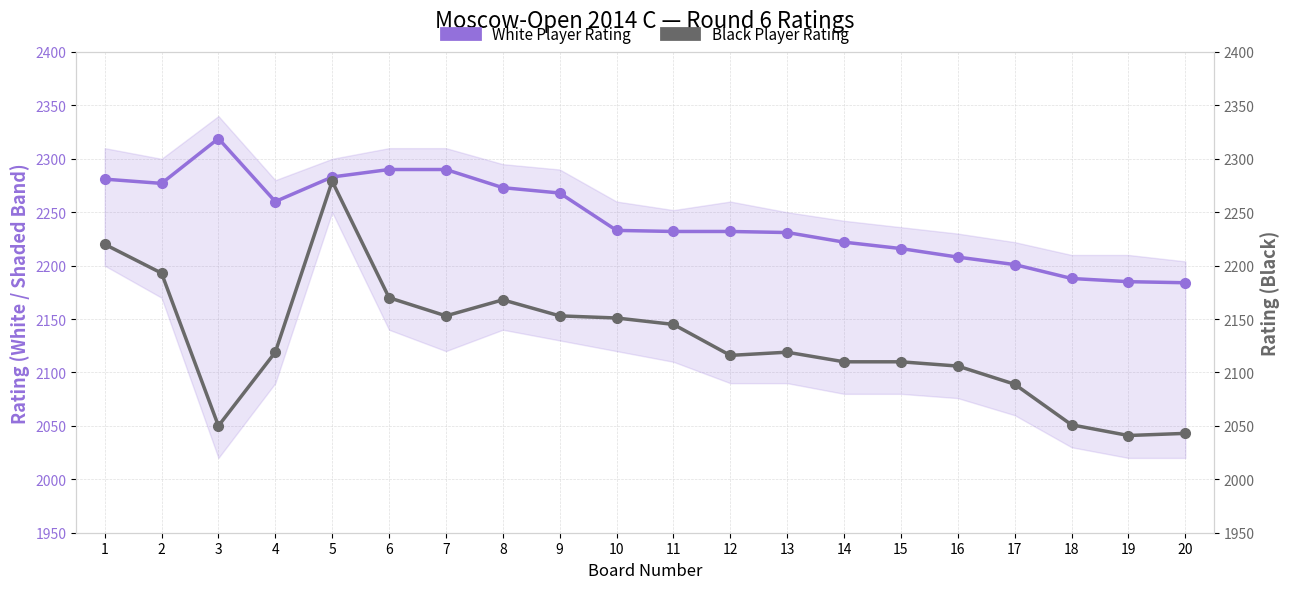

At 2, list the series in order from largest to smallest.

White Player Rating, Black Player Rating